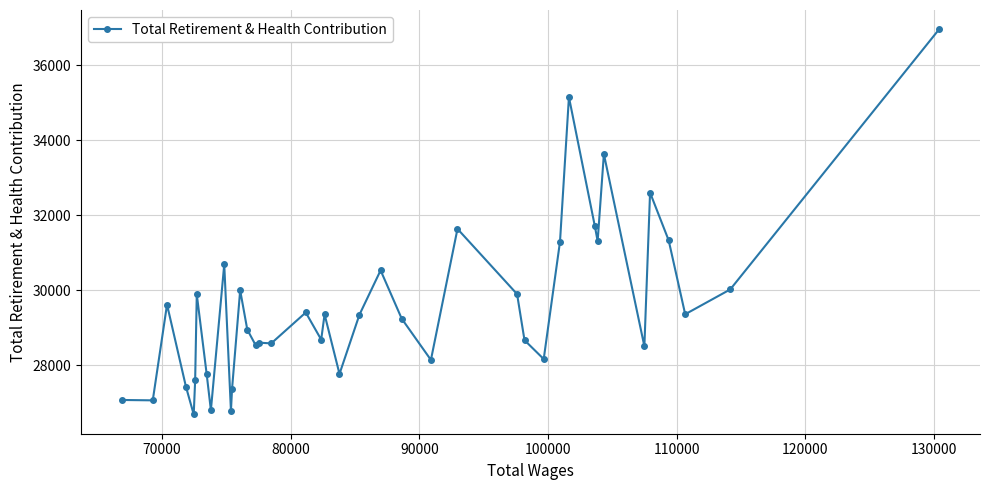

What is the difference between the maximum and minimum values?

10264